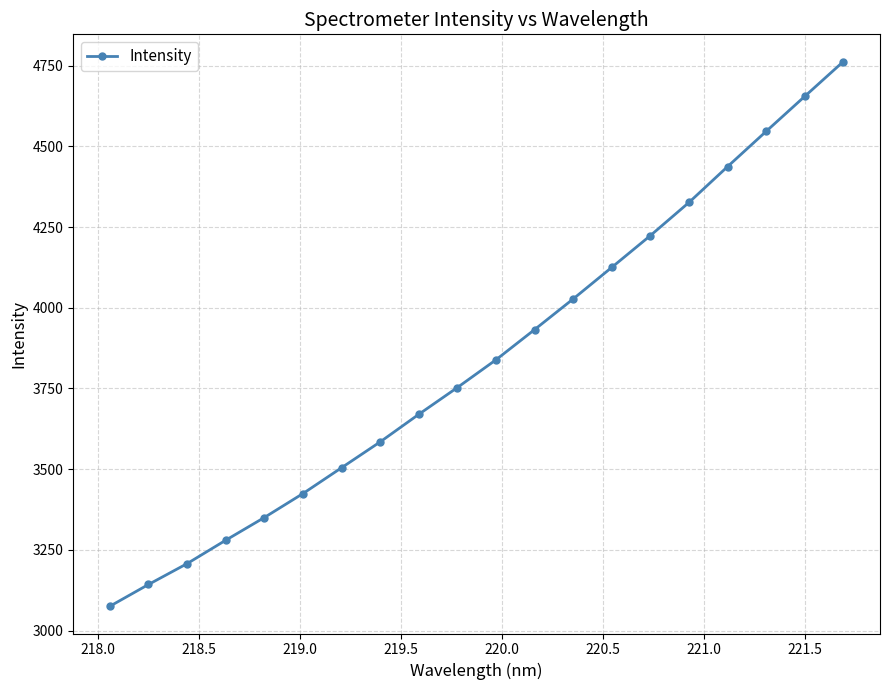

What is the greatest value displayed?

4762.7